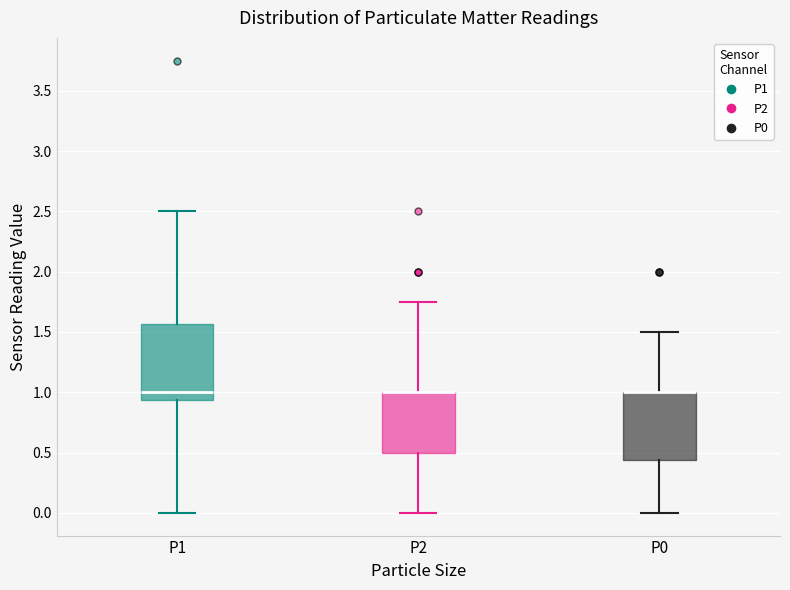

Reading left to right, transcribe this box plot: for each box, give where its median line is, the range the box spans, and where its two whiskers end, as read against the y-axis. The values are not printed on the chart, so give them approximately, as read against the axis.

P1: median 1.00, box 0.95 to 1.55, whiskers 0.00 to 2.50
P2: median 1.00 (drawn on the box's upper edge), box 0.50 to 1.00, whiskers 0.00 to 1.75
P0: median 1.00 (drawn on the box's upper edge), box 0.45 to 1.00, whiskers 0.00 to 1.50